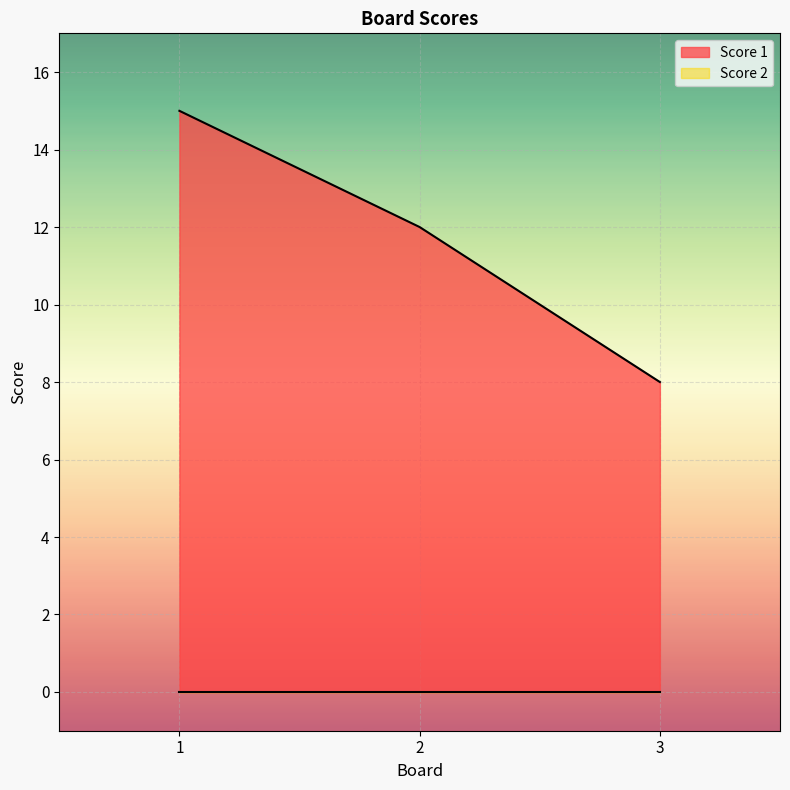

Count the values in the range 8 to 15.

3